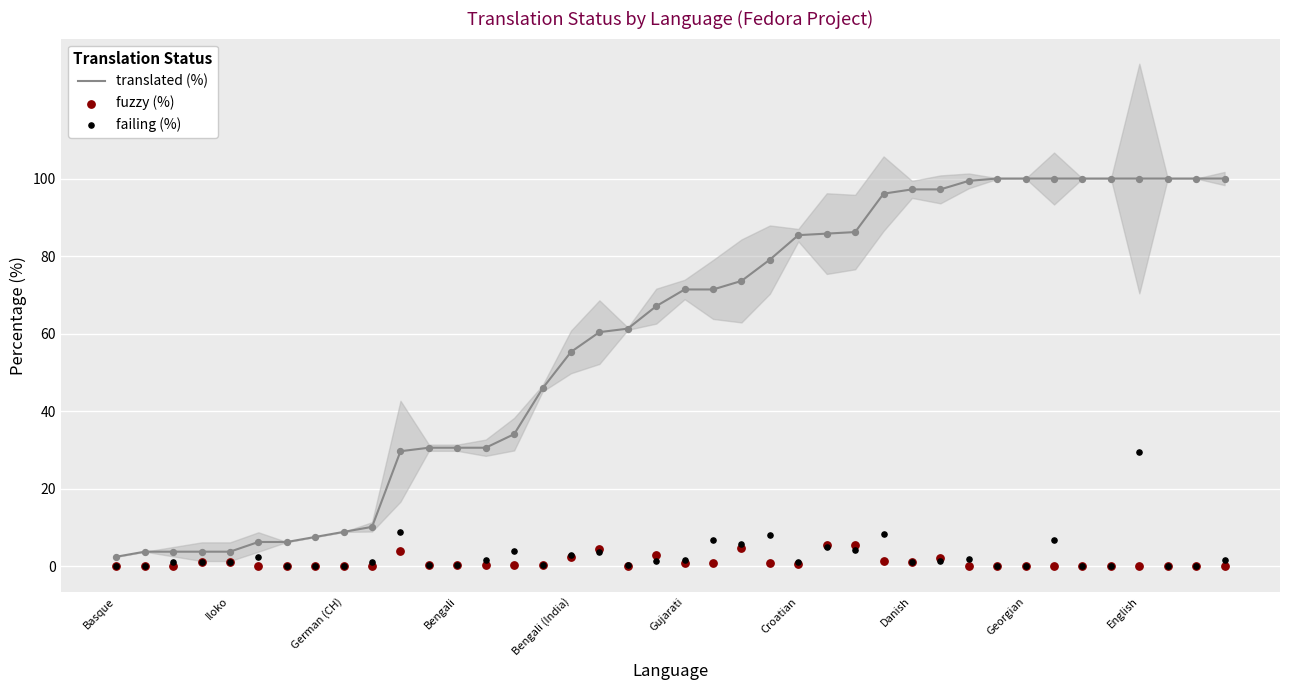

Which series has the largest total across all categories?

translated (%)